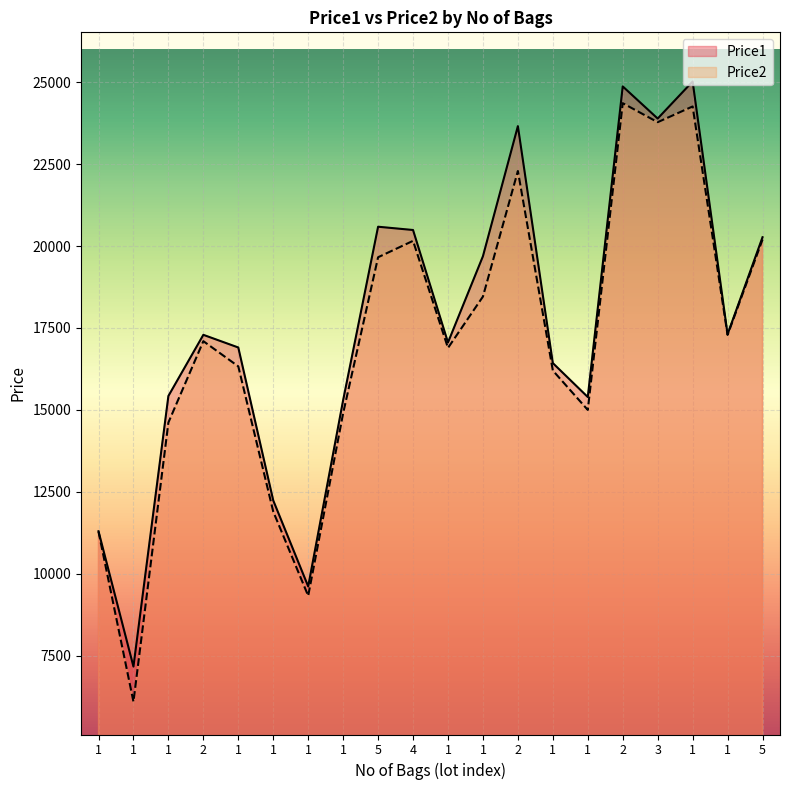

Reading left to right, transcribe all the data shown in this chart.

Price1: 11299	7171	15426	17291	16905	12239	9616	15299	20589	20489	17058	19689	23658	16429	15394	24869	23889	25019	17309	20269
Price2: 11289	6099	14616	17098	16329	11899	9329	14900	19658	20158	16891	18458	22289	16202	15000	24358	23778	24258	17289	20198